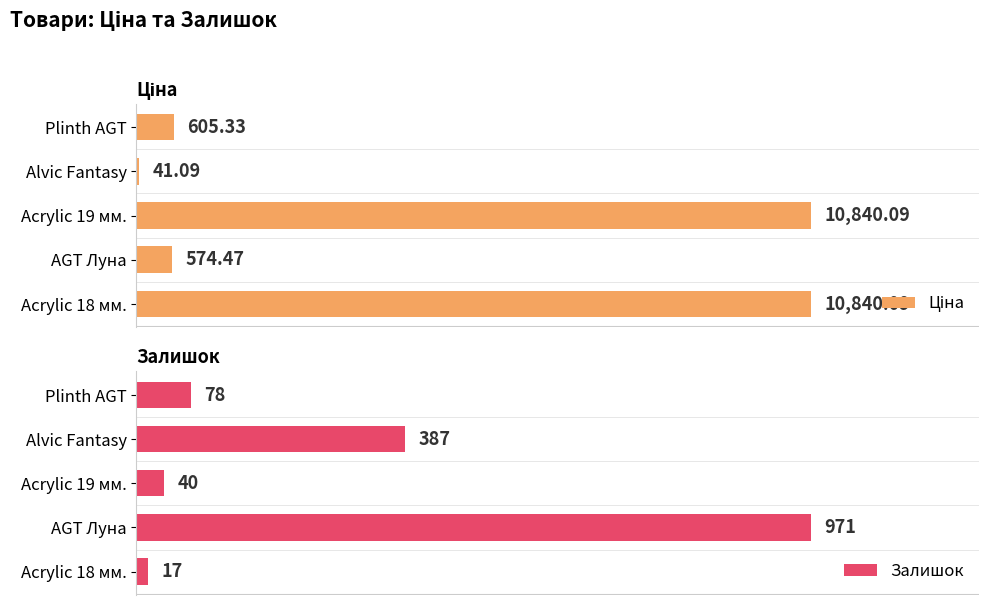

Is the value of Ціна at 0 greater than the value of Залишок at 1?

Yes